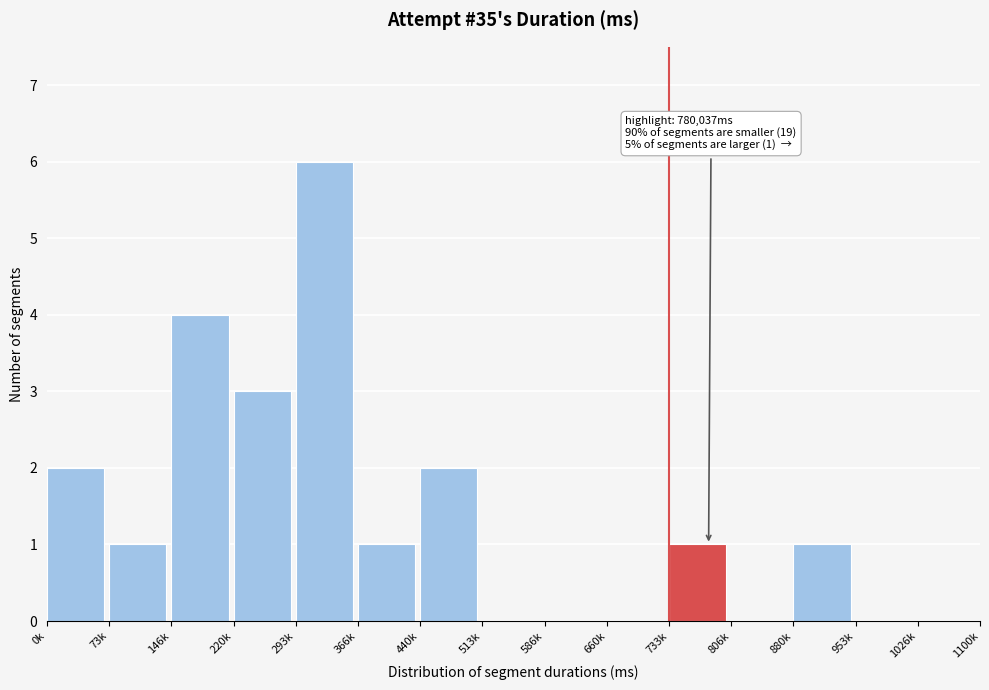

Reading left to right, what are all the values shown in this chart?

0k=2	73k=1	146k=4	220k=3	293k=6	366k=1	440k=2	513k=0	586k=0	660k=0	733k=1	806k=0	880k=1	953k=0	1026k=0